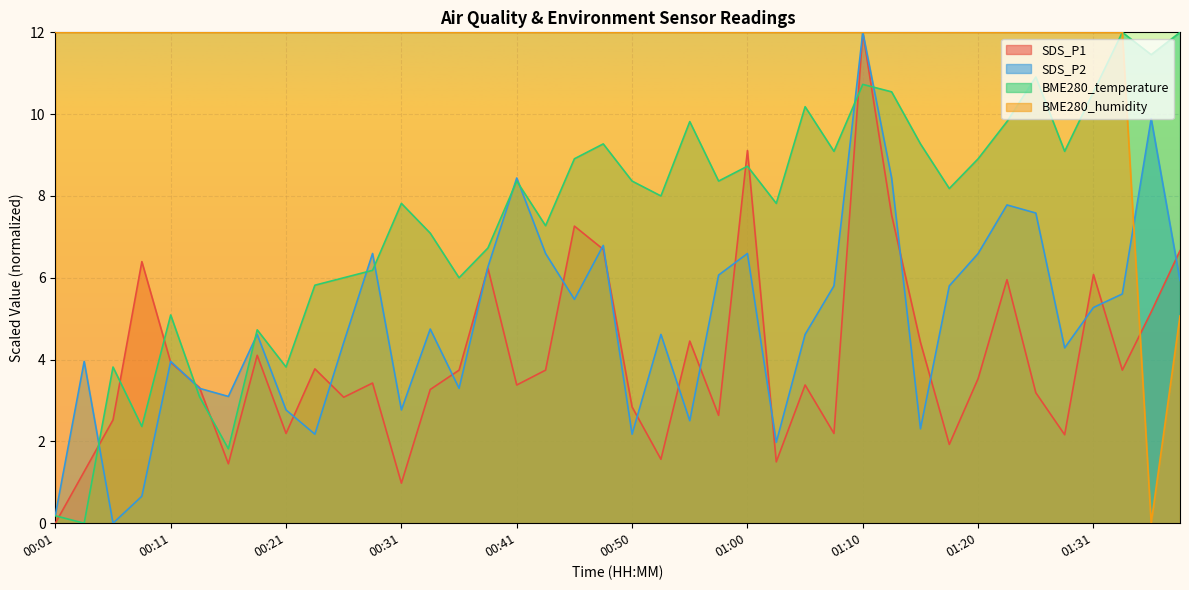

True or false: BME280_humidity has more than 2 interior local peaks.

False